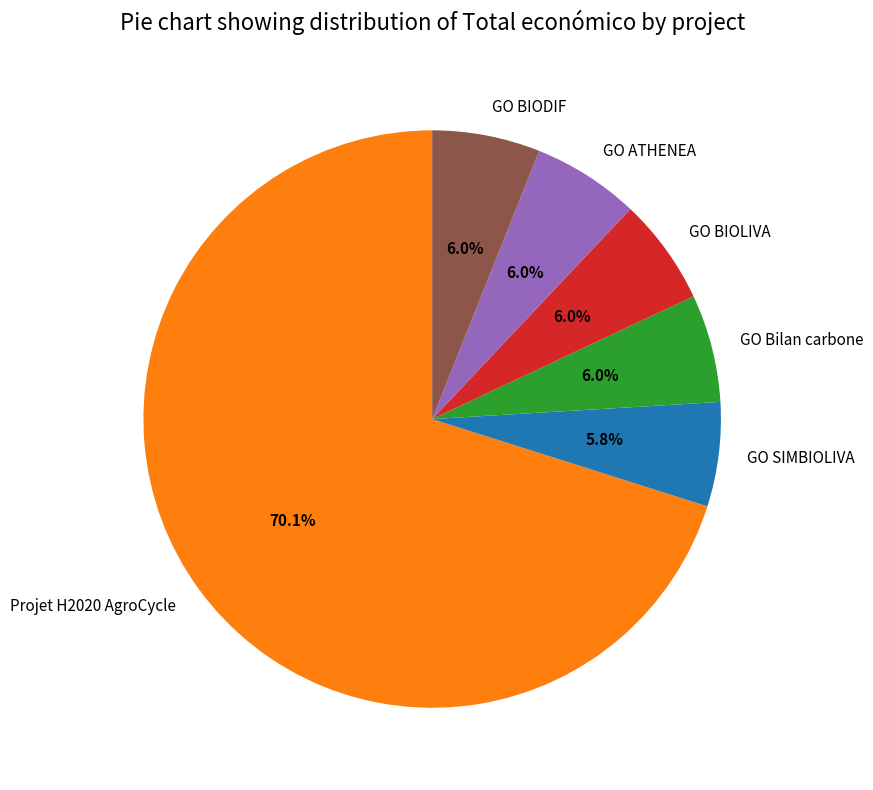

To the nearest percent, what percentage of the pie is Projet H2020 AgroCycle?

70%